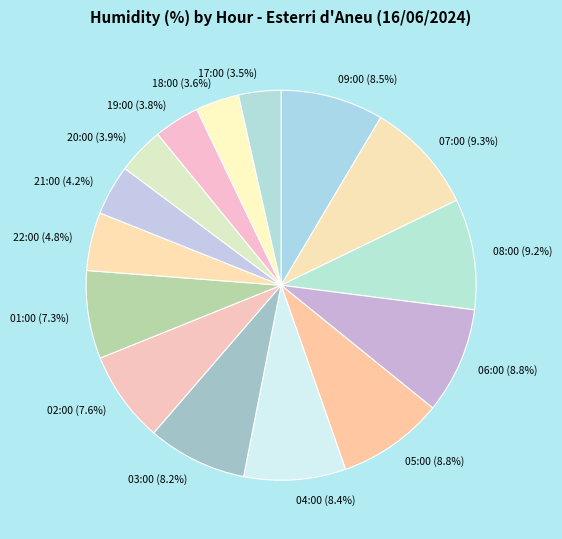

To the nearest percent, what is the average slice percentage?

7%